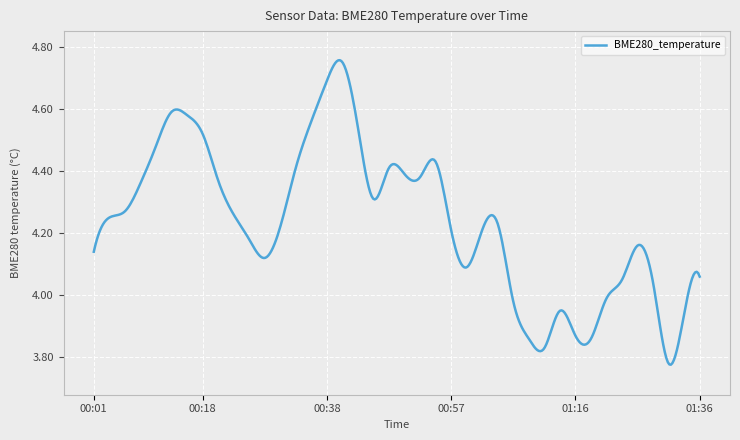

What is the difference between the maximum and minimum values?

1.0